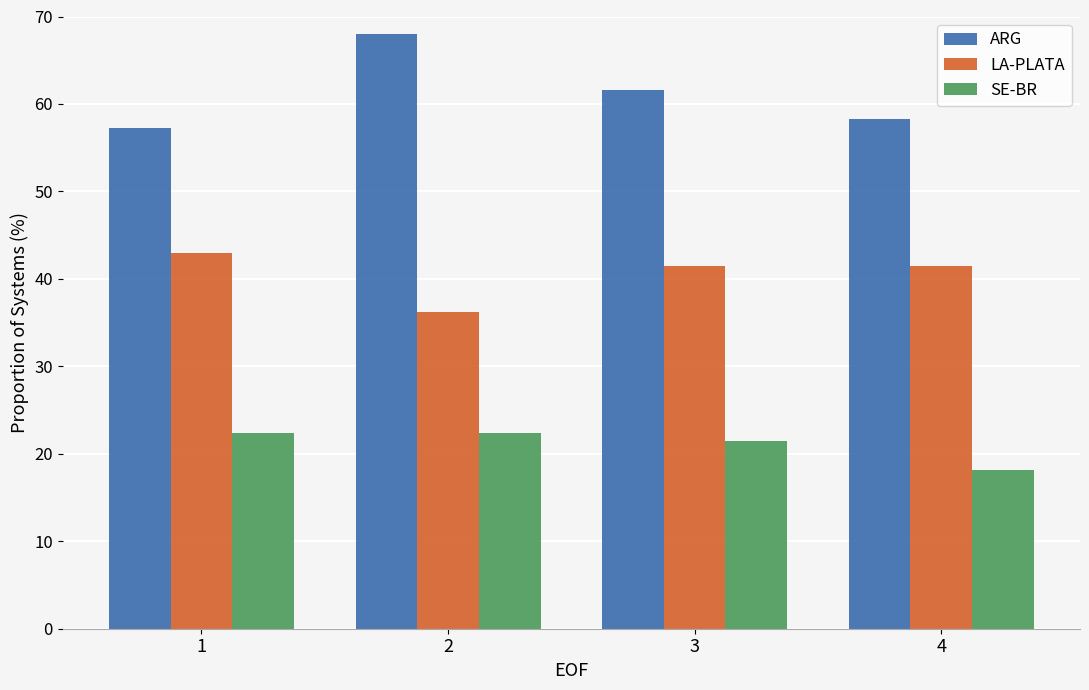

Rank the series at 1 from lowest to highest value.

SE-BR, LA-PLATA, ARG